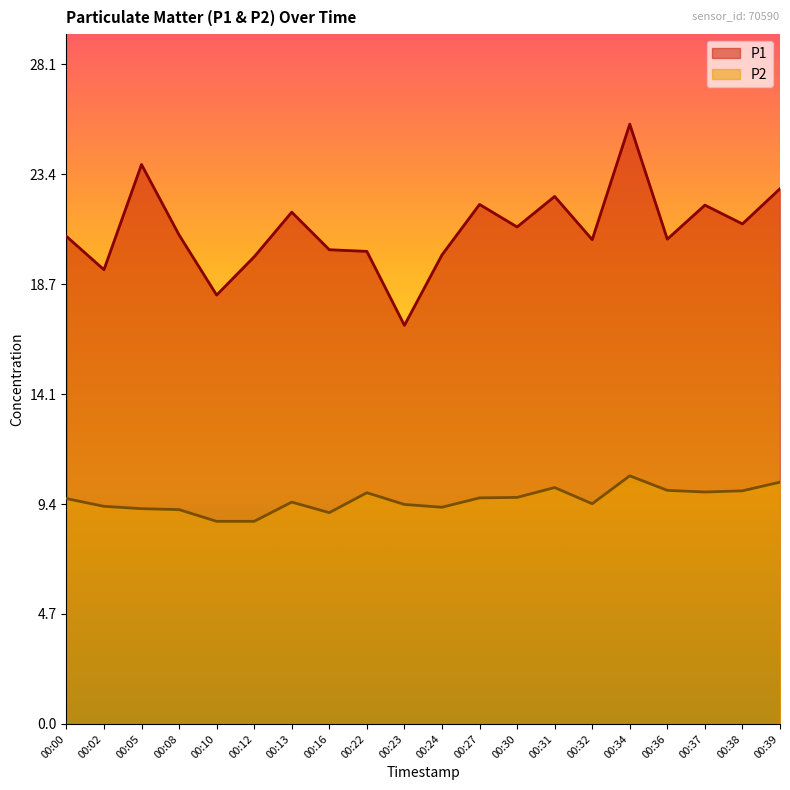

Count the number of data series in this chart.

2